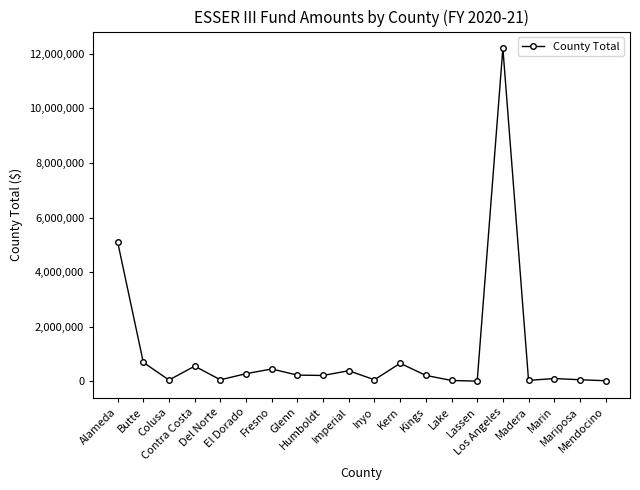

What is the maximum value shown in the chart?

12198000